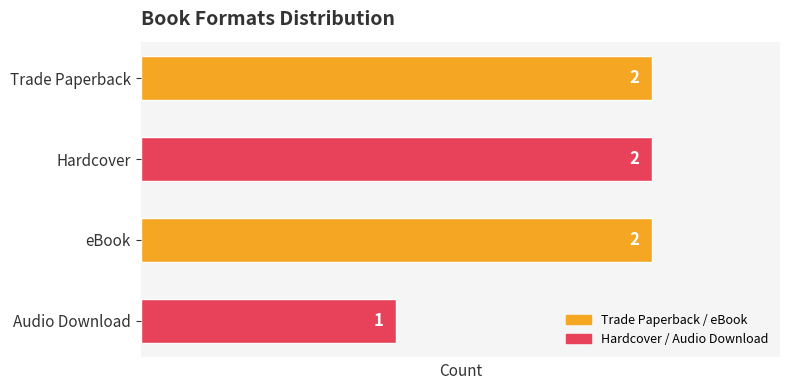

True or false: the data shows 2 at eBook.

True